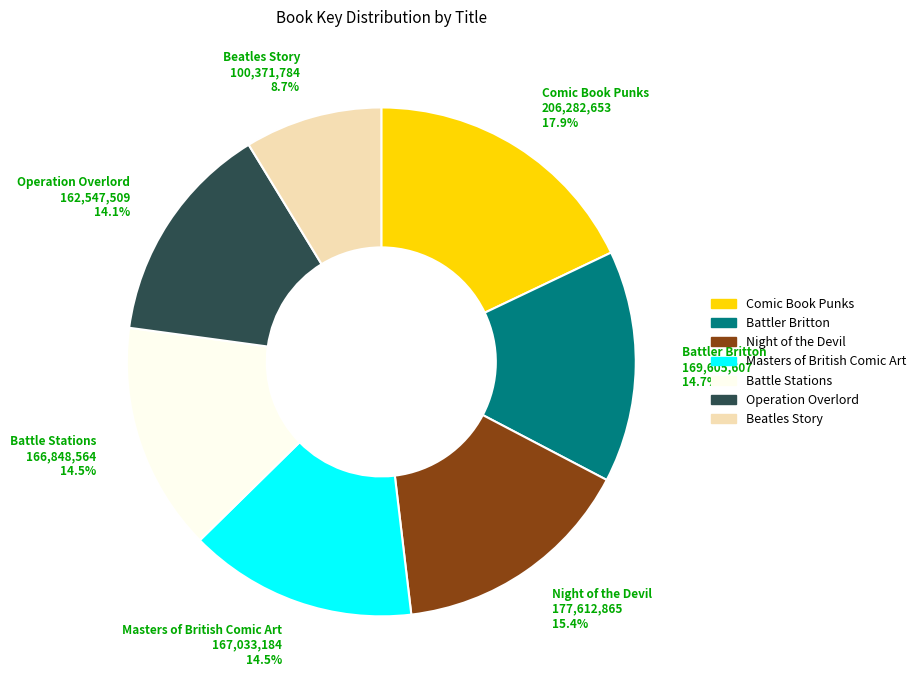

What is the ratio of the value at Battler Britton 169,605,607 14.7% to the value at Beatles Story 100,371,784 8.7%?

1.7